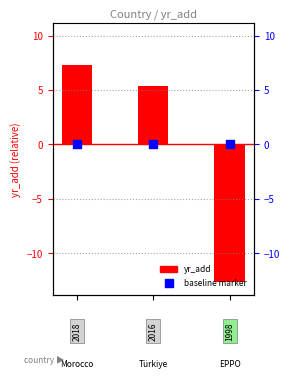

What is the total value across all series at 1?

5.3